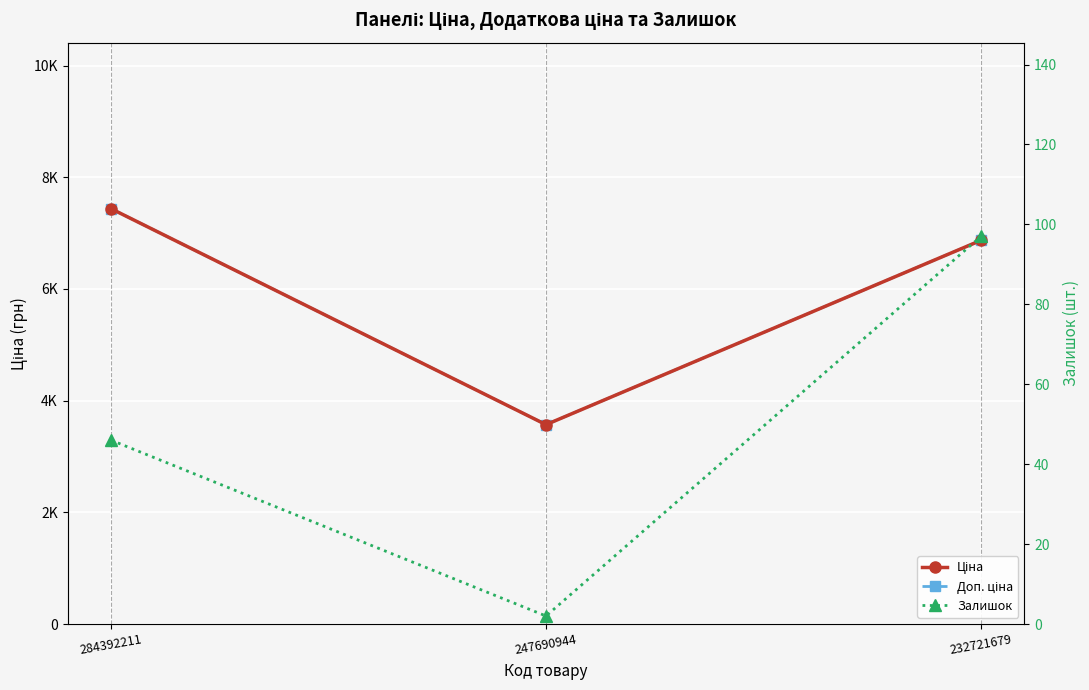

Is it true that Ціна equals 6869.4 at 232721679?

True